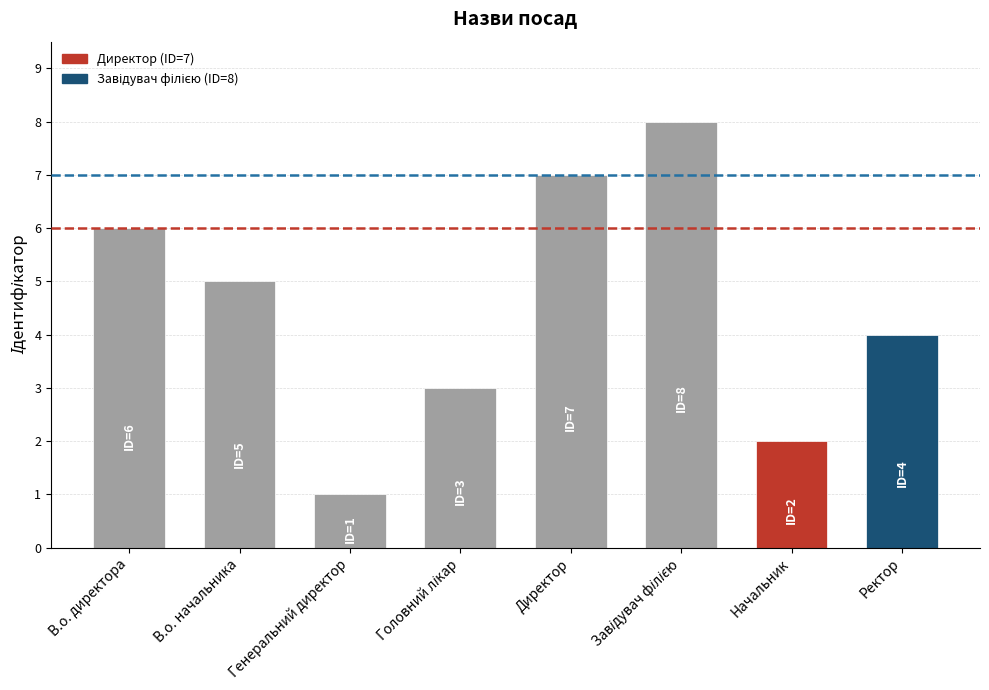

The value at В.о. начальника is 5. True or false?

True